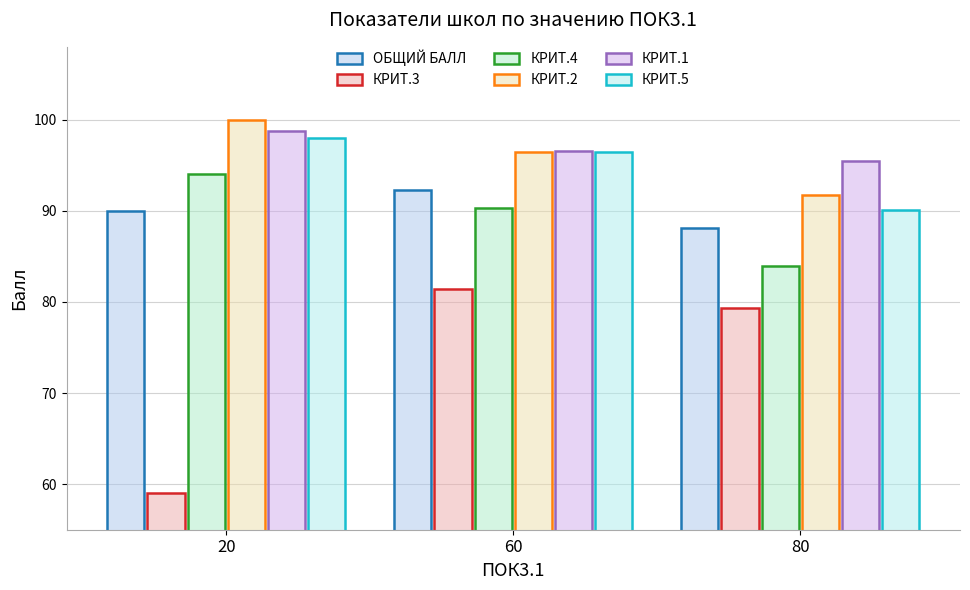

True or false: КРИТ.1 has a value of 50.7 at 20.

False